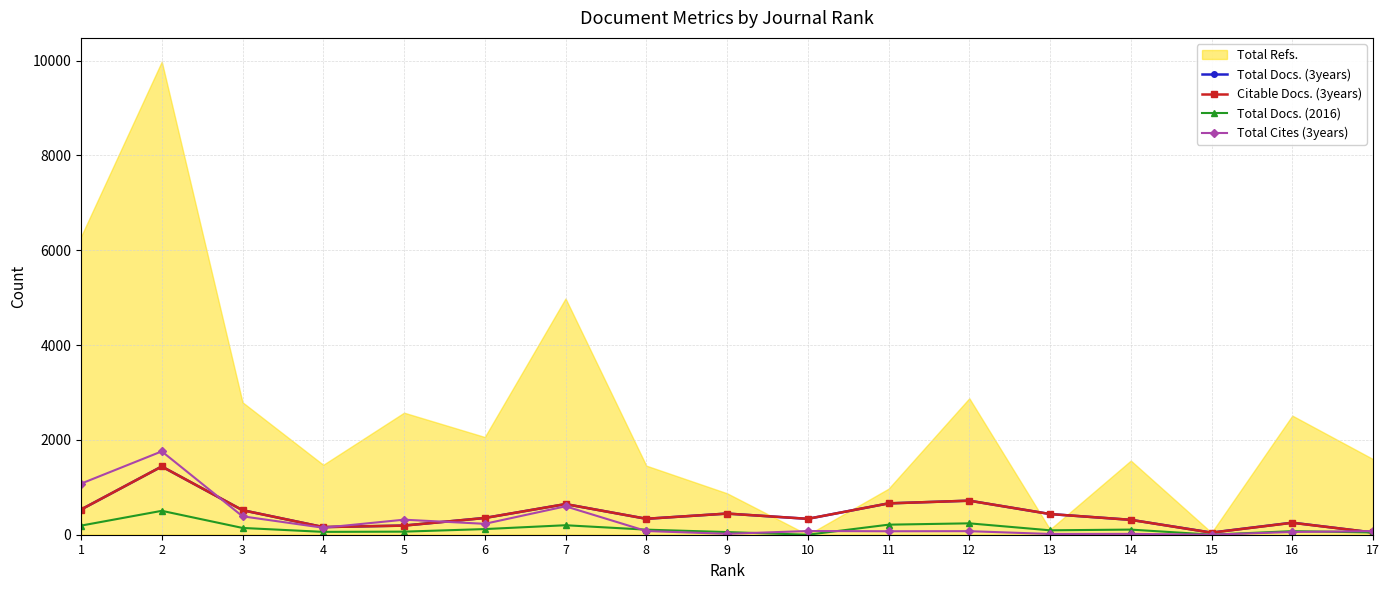

The value of Citable Docs. (3years) at 16 is 252. True or false?

True